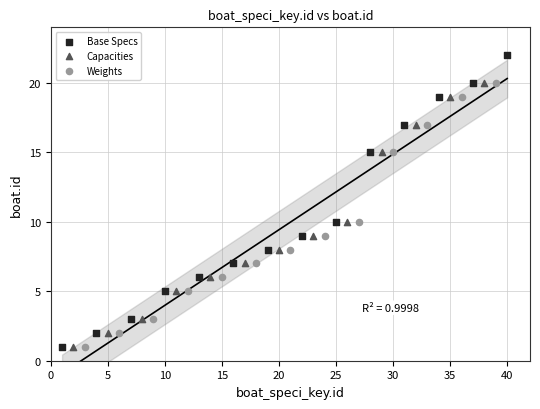

Which series has the largest Y range (max minus min)?

Base Specs